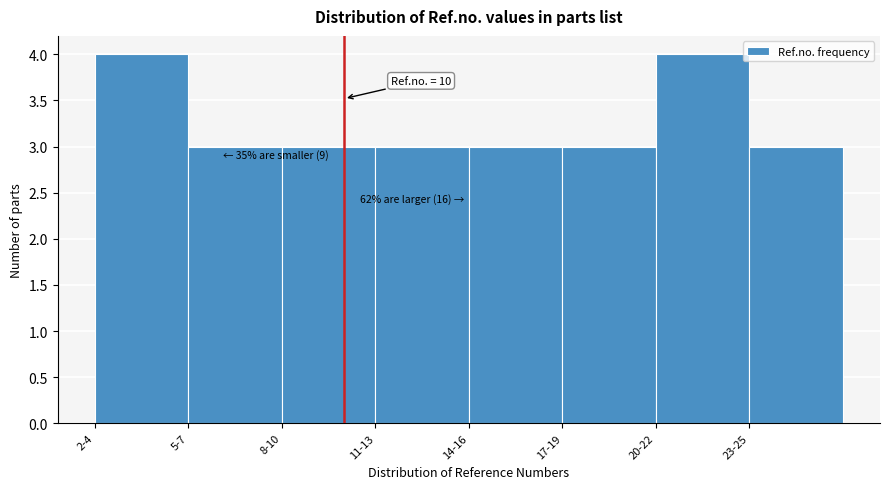

Reading left to right, what are all the values shown in this chart?

4	3	3	3	3	3	4	3